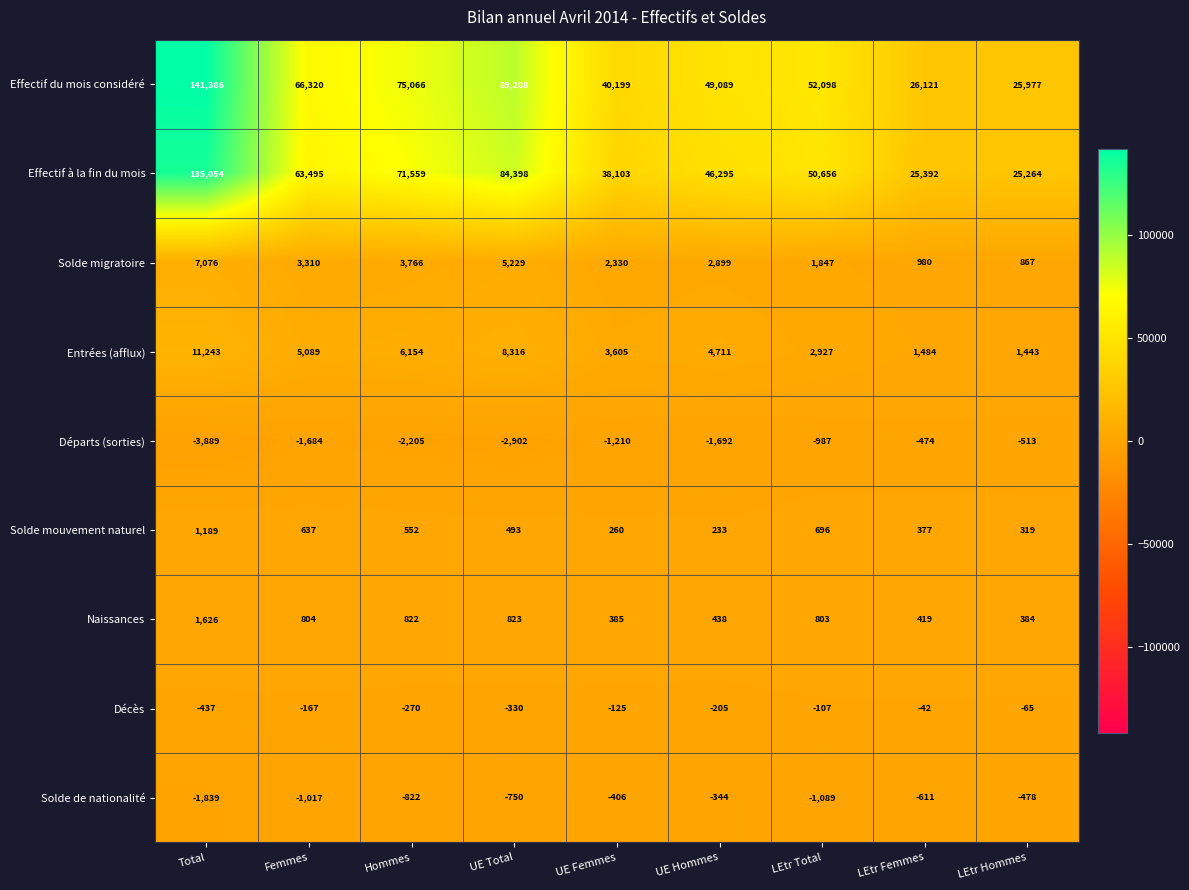

How many categories are shown in the chart?

9